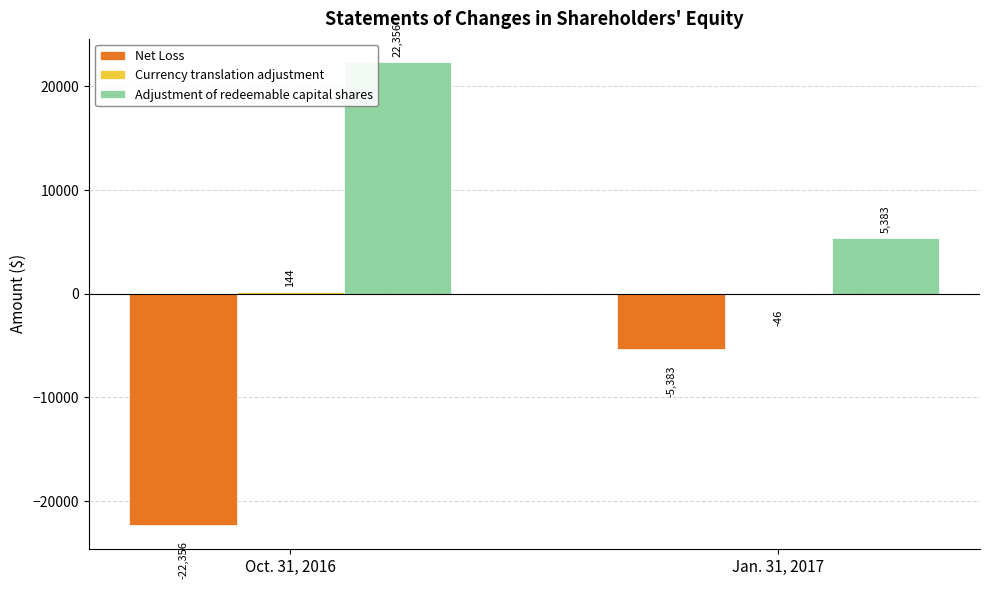

Are the bars horizontal?

No